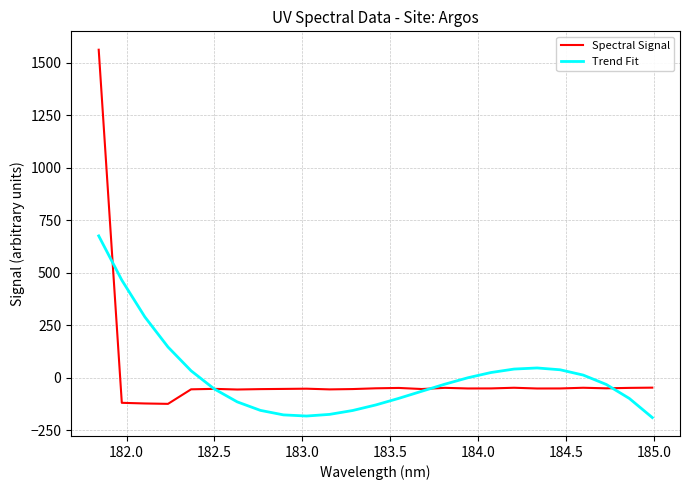

What are all the series names shown in the legend?

Spectral Signal, Trend Fit